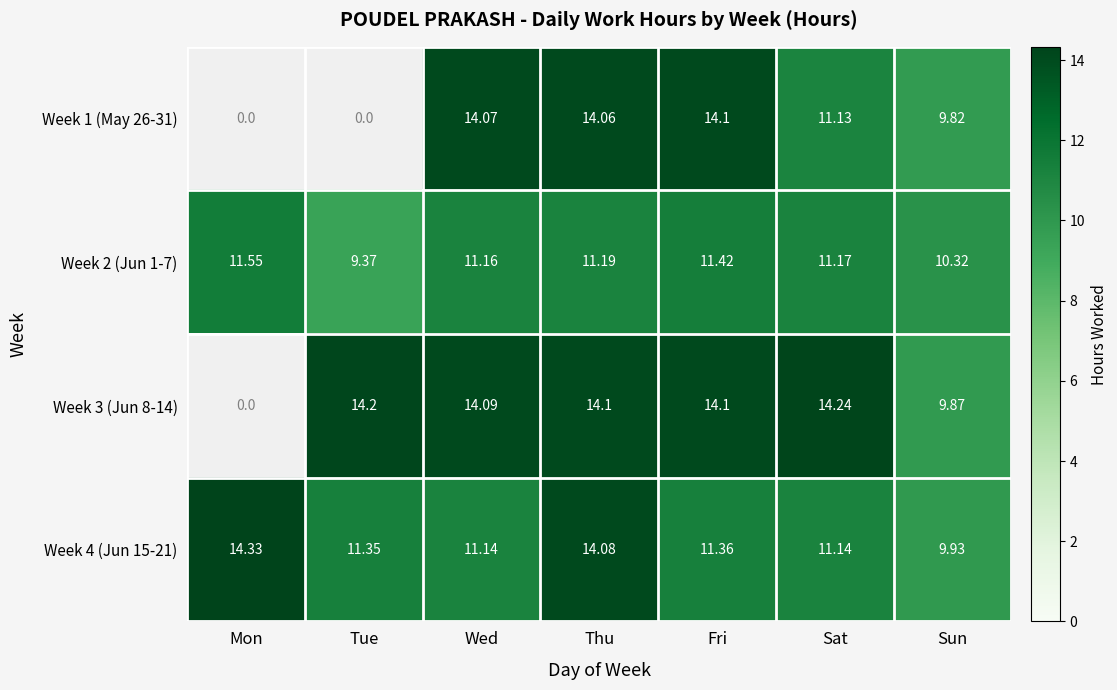

How many values in the Week 3 (Jun 8-14) series exceed 14?

5